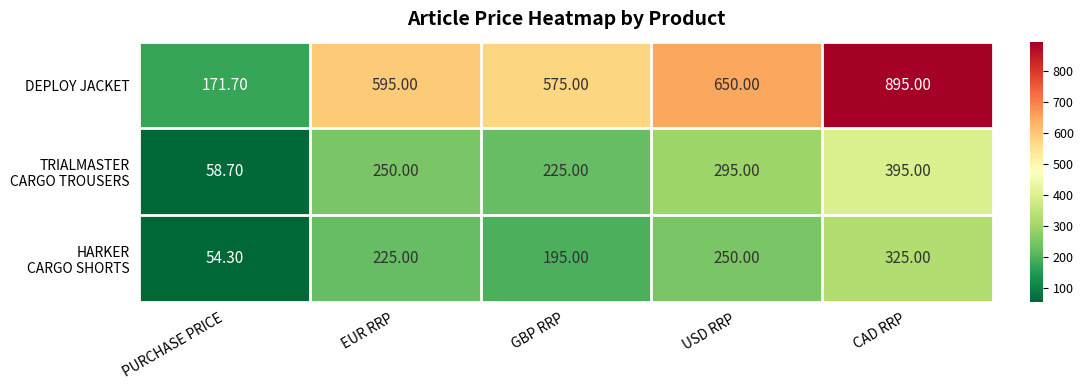

Which series has the largest total across all categories?

DEPLOY JACKET